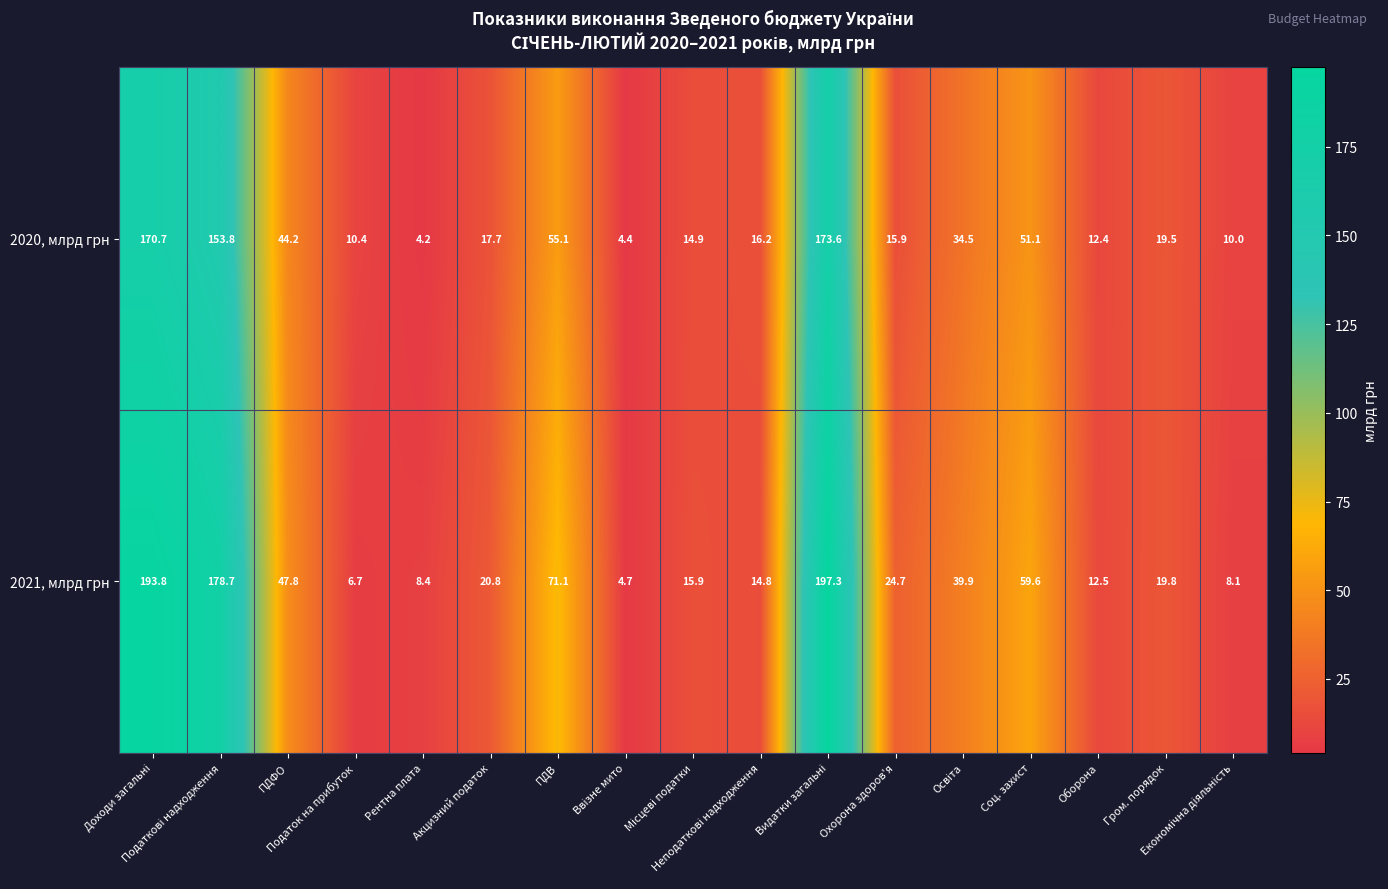

How many series are shown in this chart?

2